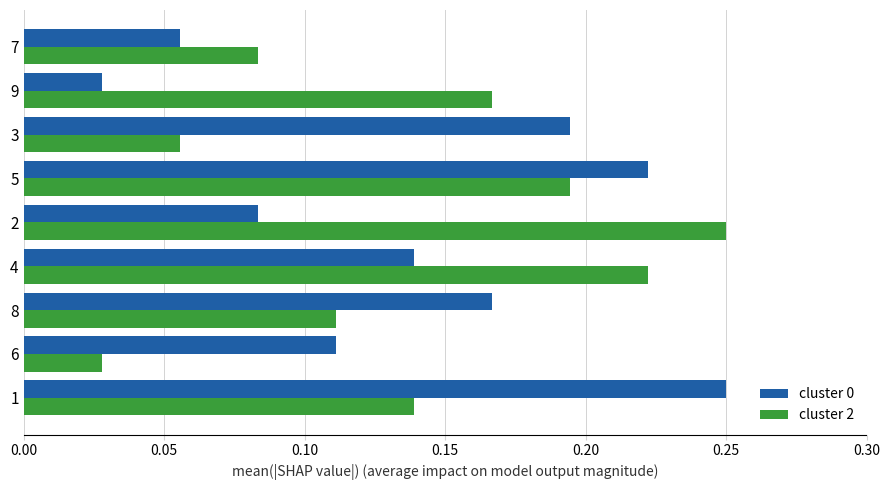

What is the total value across all series at 8?

0.3